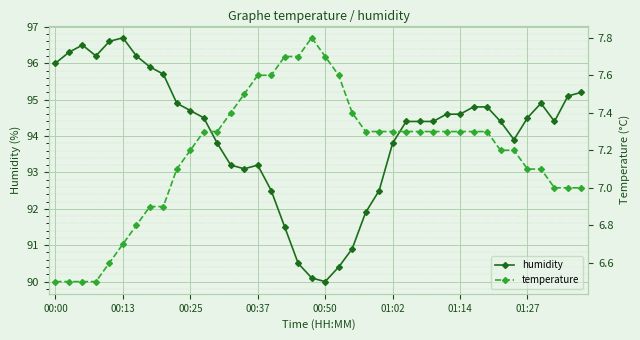

What is the highest value of the temperature series?

7.8